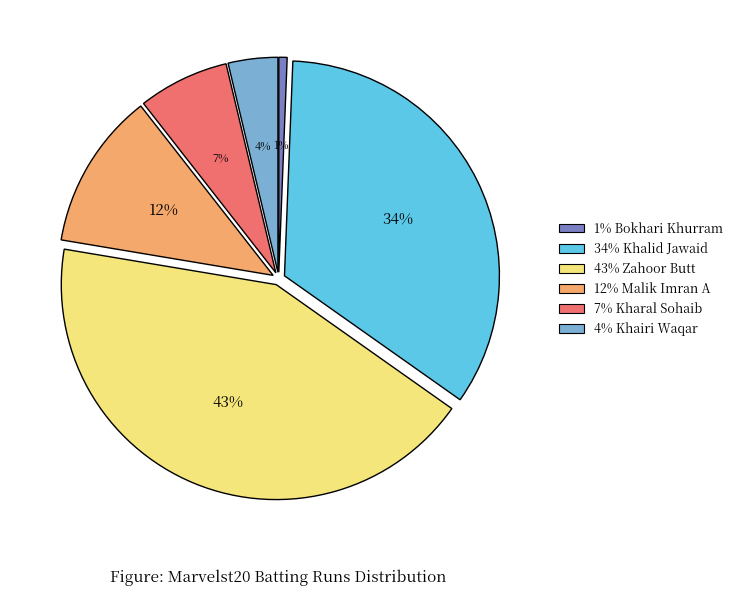

The 43% Zahoor Butt slice represents 43% of the pie. True or false?

True